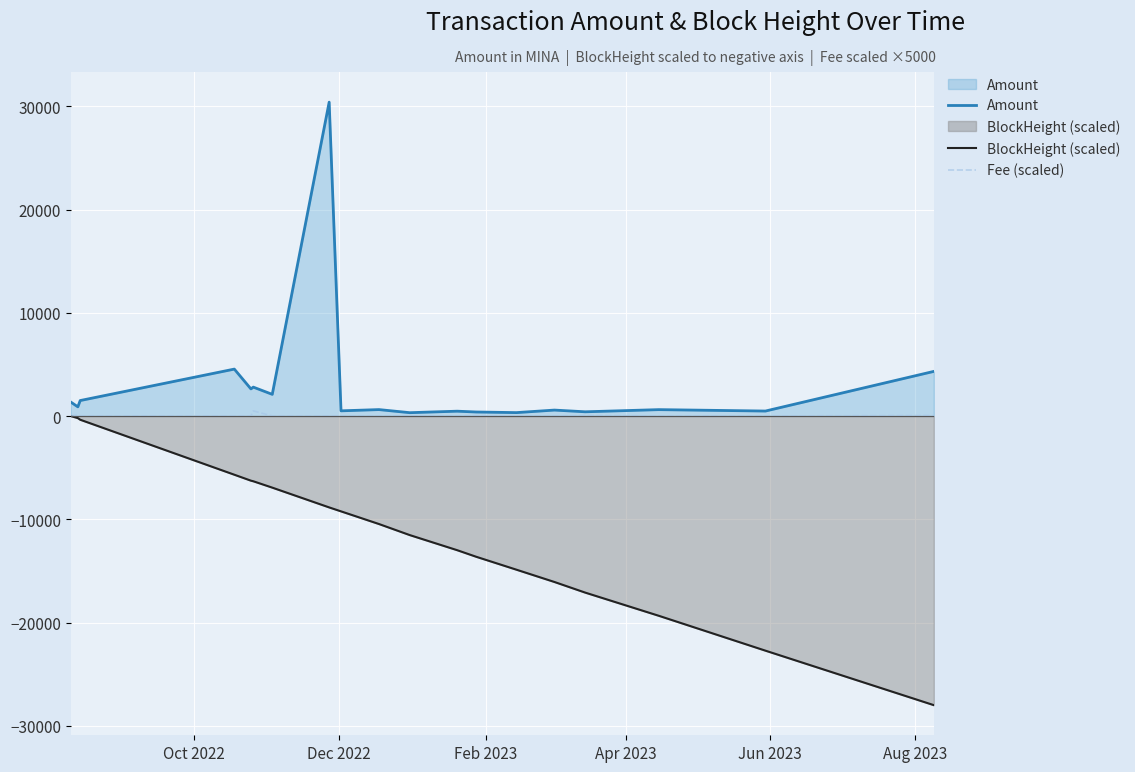

True or false: Amount and Fee (scaled) cross at least once.

False